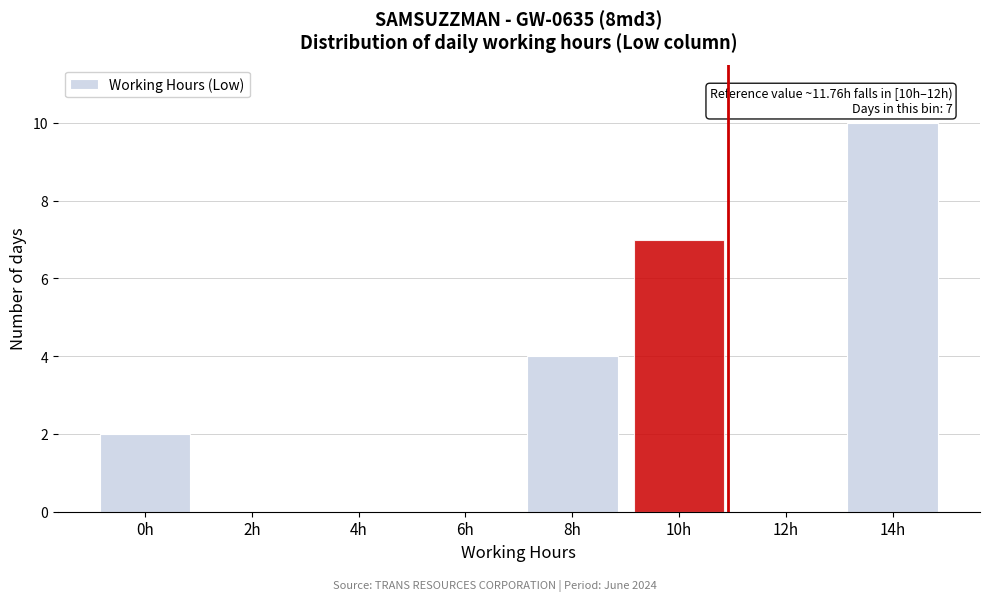

Reading left to right, what are all the values shown in this chart?

0h=2	2h=0	4h=0	6h=0	8h=4	10h=7	12h=0	14h=10